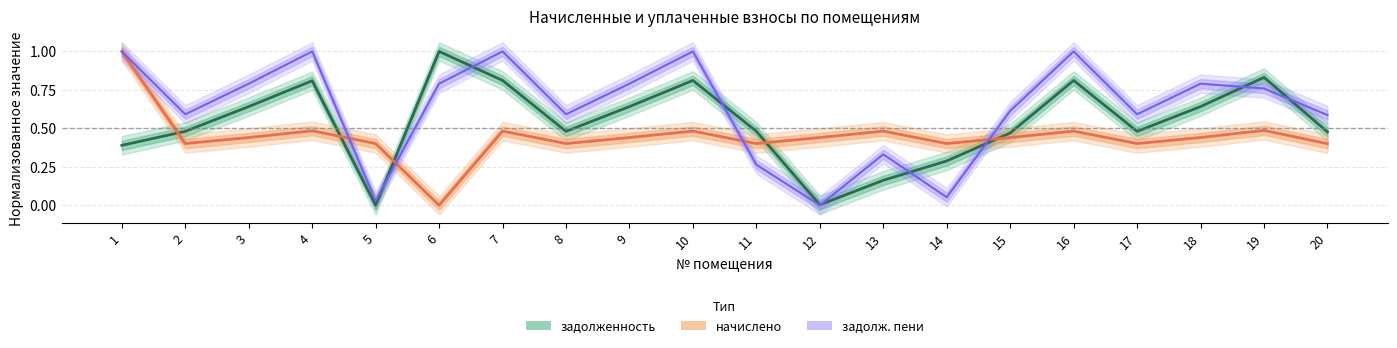

Is the value of задолженность (line) at 19 greater than the value of начислено (line) at 11?

Yes